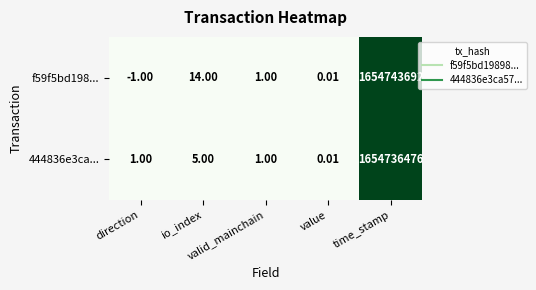

Between direction and valid_mainchain, which series saw the biggest shift?

f59f5bd198...